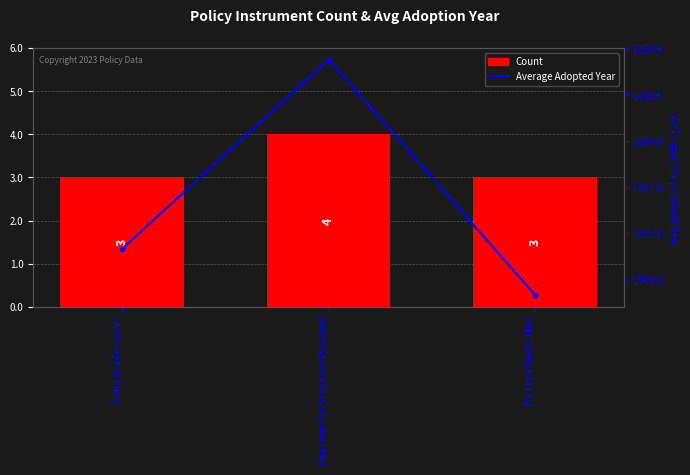

Count the Average Adopted Year values in the range 2010 to 2015.

2